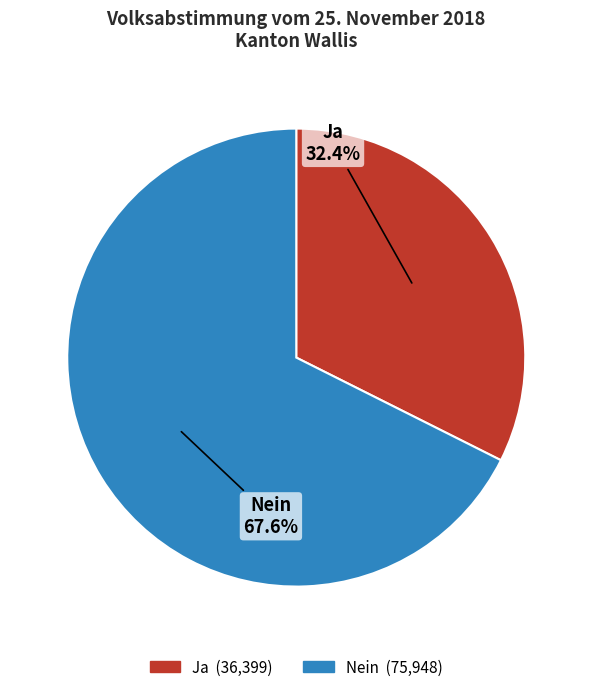

True or false: Nein accounts for 68% of the total.

True